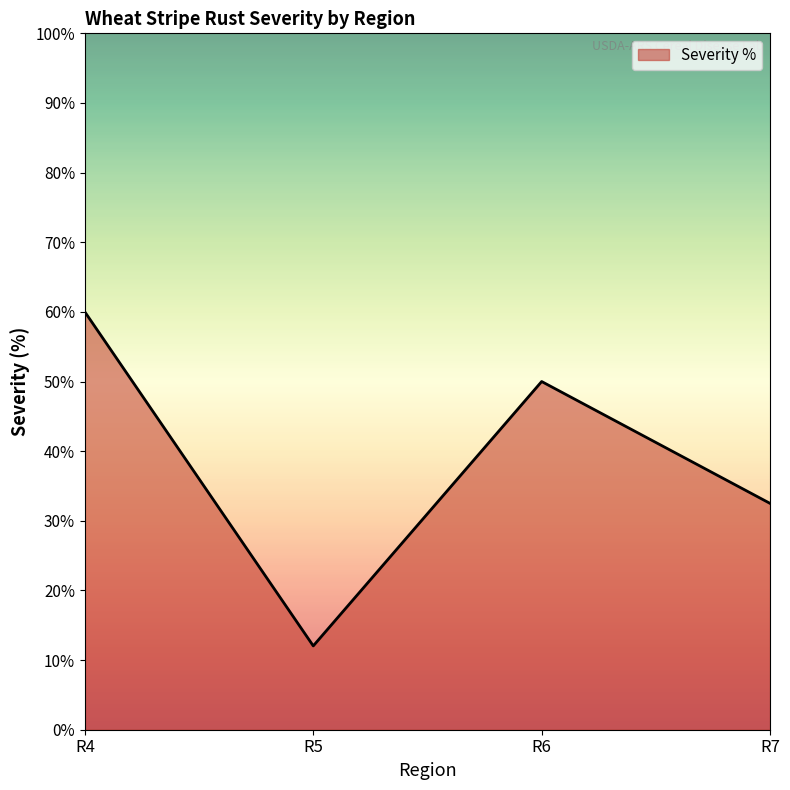

Rank the categories by value from highest to lowest.

R4, R6, R7, R5